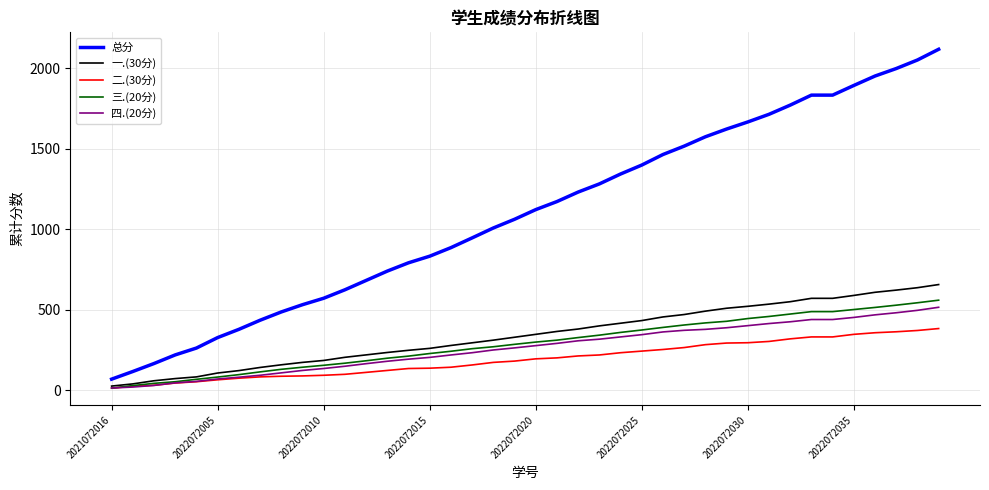

Which series has the largest total across all categories?

总分